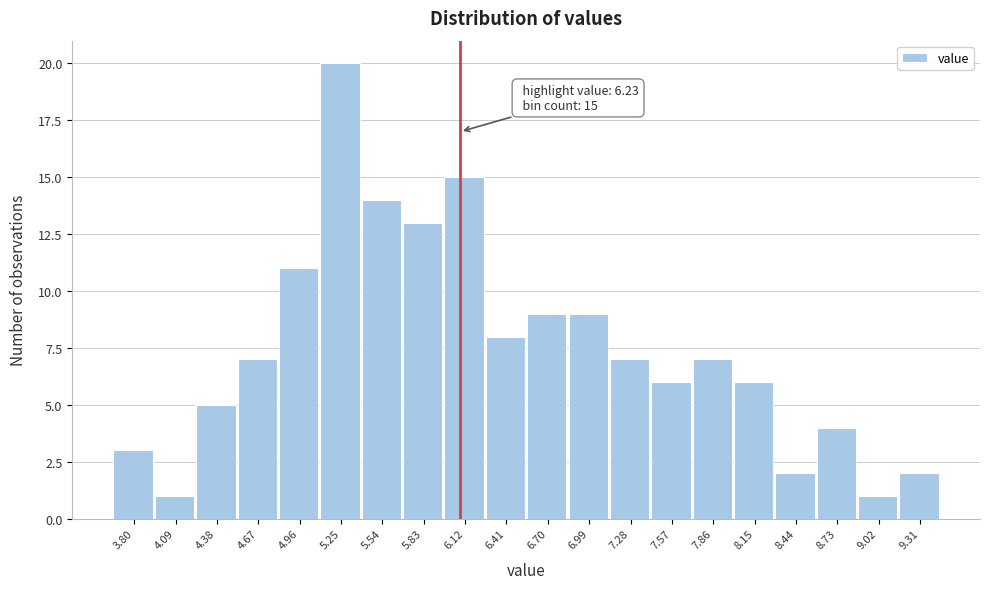

Reading right to left, list all the values displayed in this chart.

2	1	4	2	6	7	6	7	9	9	8	15	13	14	20	11	7	5	1	3